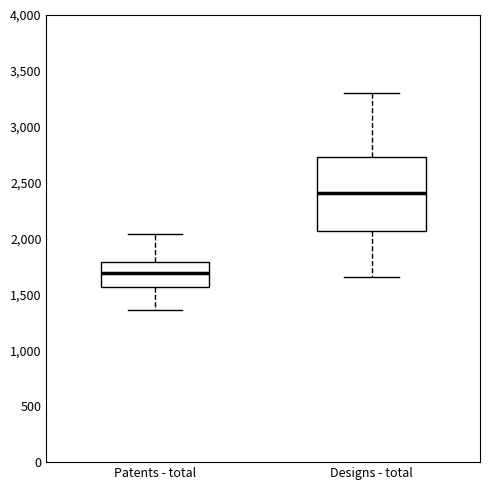

Reading left to right, transcribe this box plot: for each box, give where its median line is, the range the box spans, and where its two whiskers end, as read against the y-axis. The values are not printed on the chart, so give them approximately, as read against the axis.

Patents - total: median 1700, box 1550 to 1800, whiskers 1350 to 2050
Designs - total: median 2400, box 2050 to 2750, whiskers 1650 to 3300